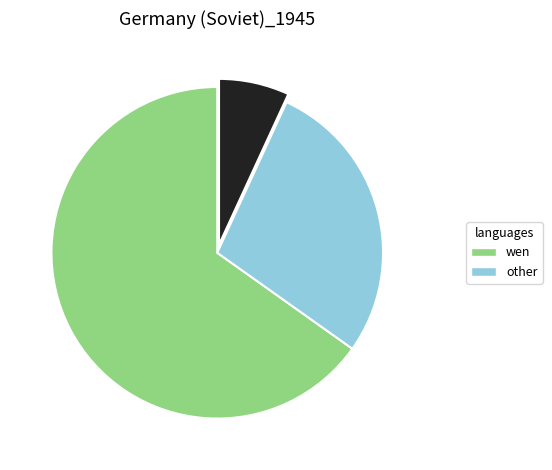

Is there a majority slice in this chart?

Yes